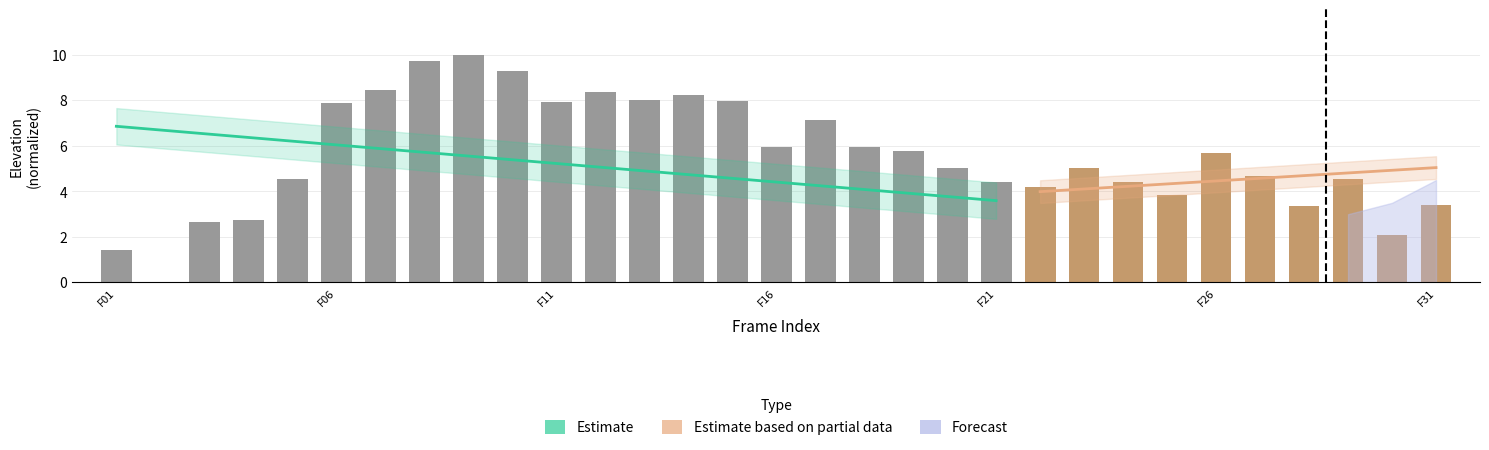

Are the bars grouped side by side (vs. stacked)?

No